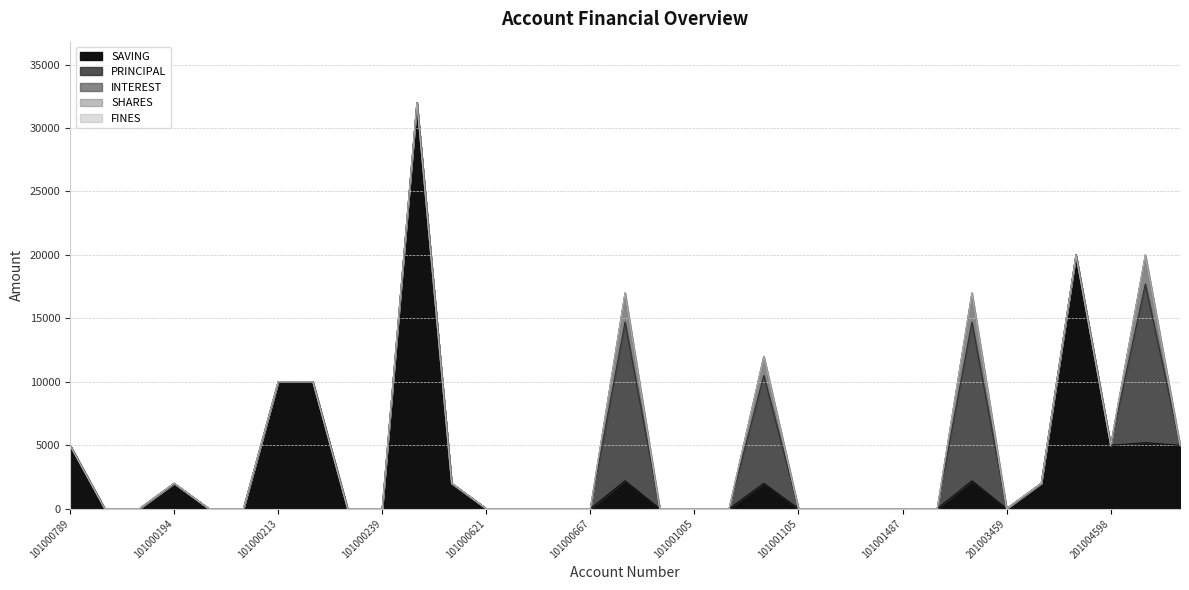

Reading left to right, list all the values displayed in this chart.

SAVING: 101000789=5000	101002175=0	101000193=0	101000194=2000	101000211=0	101000212=0	101000213=10000	101000236=10000	101000238=0	101000239=0	101000240=32000	101000255=2000	101000621=0	101000658=0	101000659=0	101000667=0	101000691=2200	101000958=0	101001005=0	101001006=0	101001104=2000	101001105=0	101001221=0	101001291=0	101001487=0	101001690=0	101001985=2200	201003459=0	201003589=2000	201003546=20000	201004598=5000	201004599=5200	201004288=5000
PRINCIPAL: 101000789=0	101002175=0	101000193=0	101000194=0	101000211=0	101000212=0	101000213=0	101000236=0	101000238=0	101000239=0	101000240=0	101000255=0	101000621=0	101000658=0	101000659=0	101000667=0	101000691=12500	101000958=0	101001005=0	101001006=0	101001104=8500	101001105=0	101001221=0	101001291=0	101001487=0	101001690=0	101001985=12500	201003459=0	201003589=0	201003546=0	201004598=0	201004599=12500	201004288=0
INTEREST: 101000789=0	101002175=0	101000193=0	101000194=0	101000211=0	101000212=0	101000213=0	101000236=0	101000238=0	101000239=0	101000240=0	101000255=0	101000621=0	101000658=0	101000659=0	101000667=0	101000691=2300	101000958=0	101001005=0	101001006=0	101001104=1500	101001105=0	101001221=0	101001291=0	101001487=0	101001690=0	101001985=2300	201003459=0	201003589=0	201003546=0	201004598=0	201004599=2300	201004288=0
SHARES: 101000789=0	101002175=0	101000193=0	101000194=0	101000211=0	101000212=0	101000213=0	101000236=0	101000238=0	101000239=0	101000240=0	101000255=0	101000621=0	101000658=0	101000659=0	101000667=0	101000691=0	101000958=0	101001005=0	101001006=0	101001104=0	101001105=0	101001221=0	101001291=0	101001487=0	101001690=0	101001985=0	201003459=0	201003589=0	201003546=0	201004598=0	201004599=0	201004288=0
FINES: 101000789=0	101002175=0	101000193=0	101000194=0	101000211=0	101000212=0	101000213=0	101000236=0	101000238=0	101000239=0	101000240=0	101000255=0	101000621=0	101000658=0	101000659=0	101000667=0	101000691=0	101000958=0	101001005=0	101001006=0	101001104=0	101001105=0	101001221=0	101001291=0	101001487=0	101001690=0	101001985=0	201003459=0	201003589=0	201003546=0	201004598=0	201004599=0	201004288=0